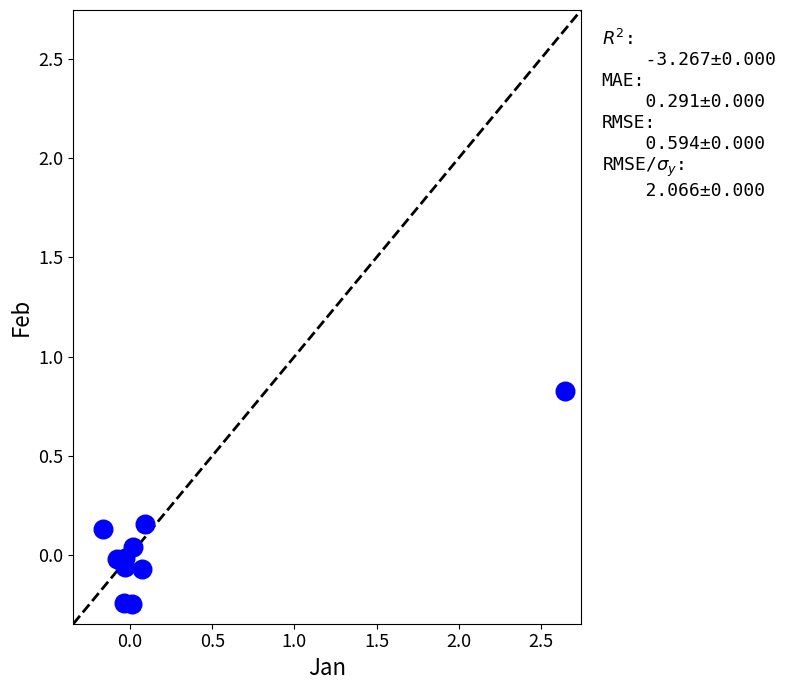

What is the average X value?

0.3